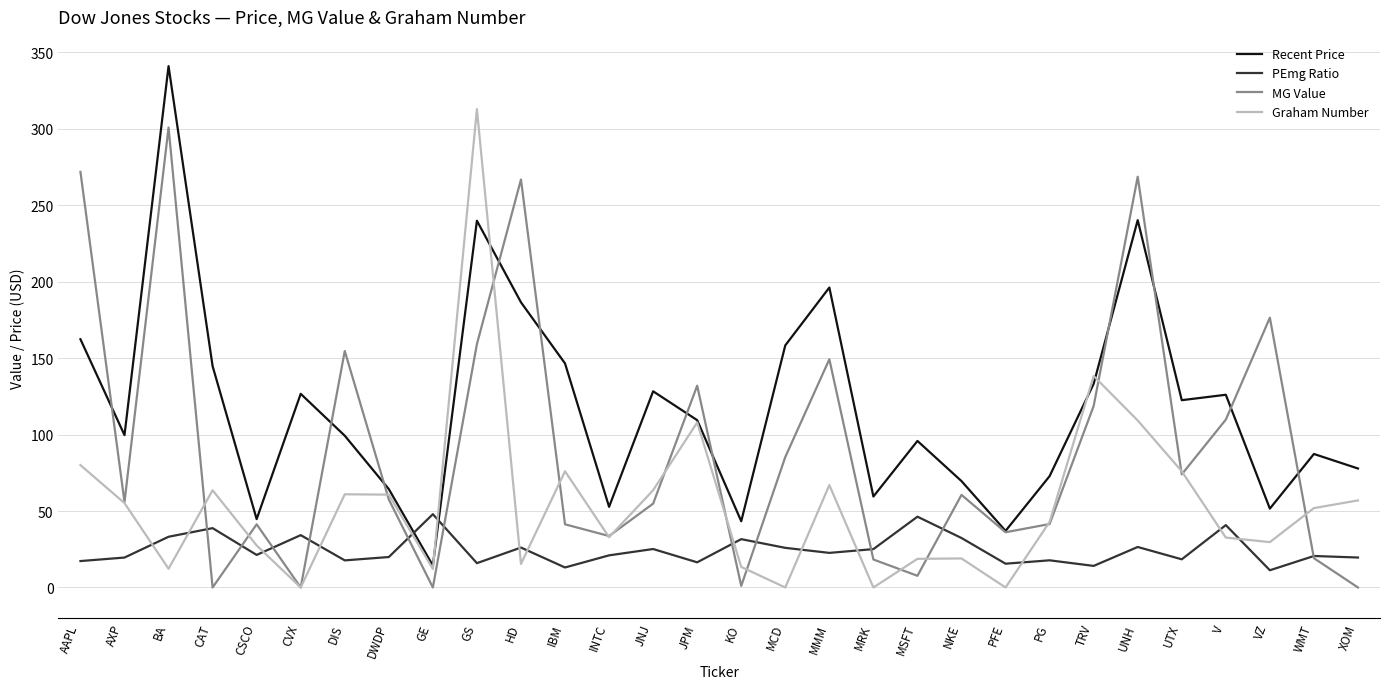

What is the difference between the highest and lowest values at CSCO?

23.4